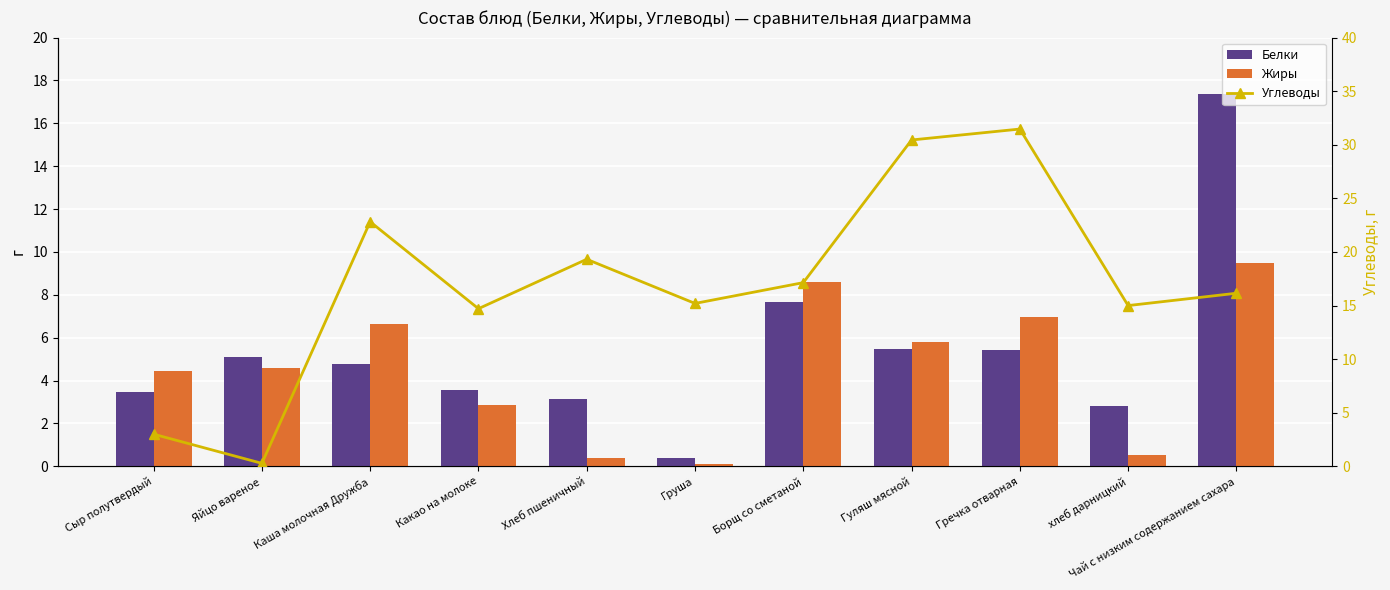

What is the difference between the Белки values at Сыр полутвердый and Груша?

3.1